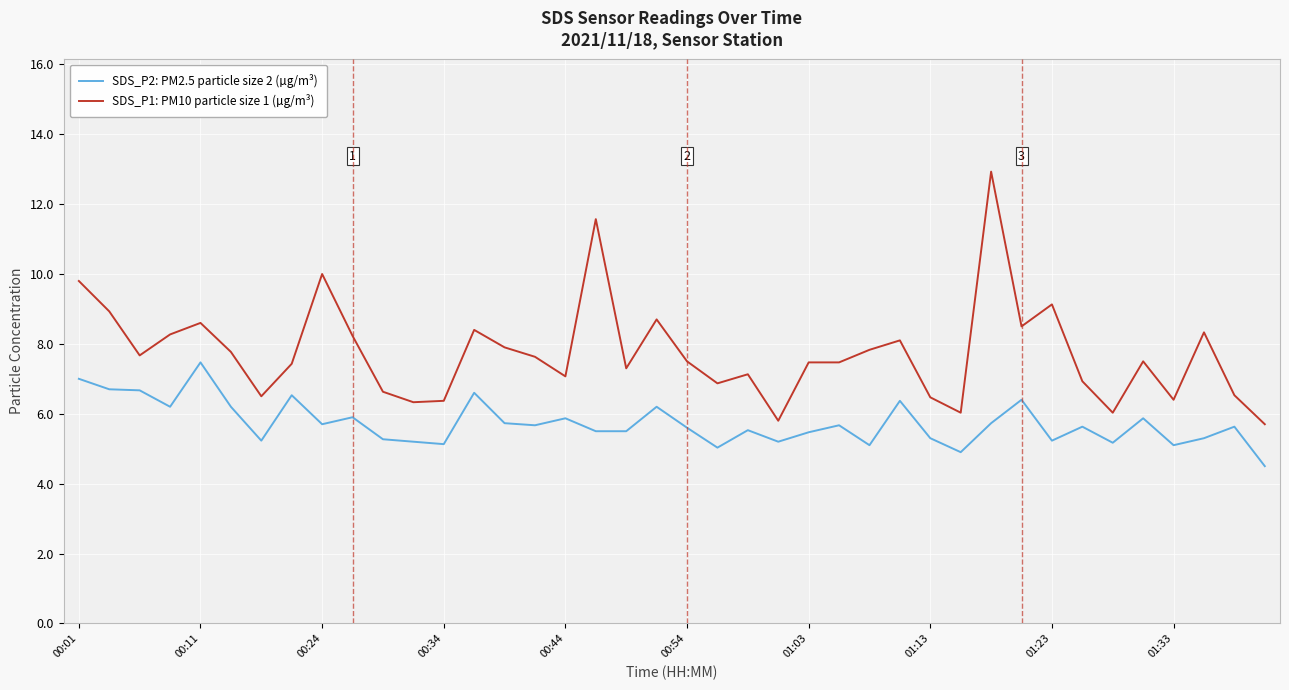

Count the number of data series in this chart.

2